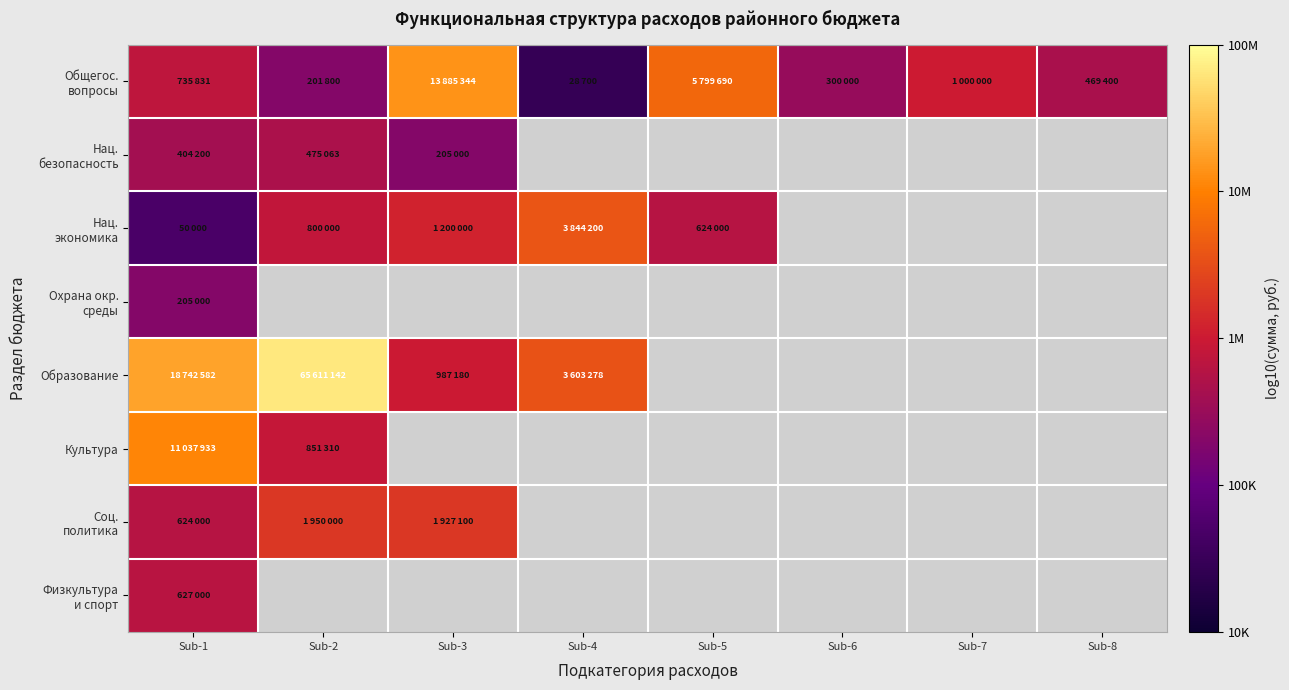

How many data points in Нац. экономика are above 6?

2